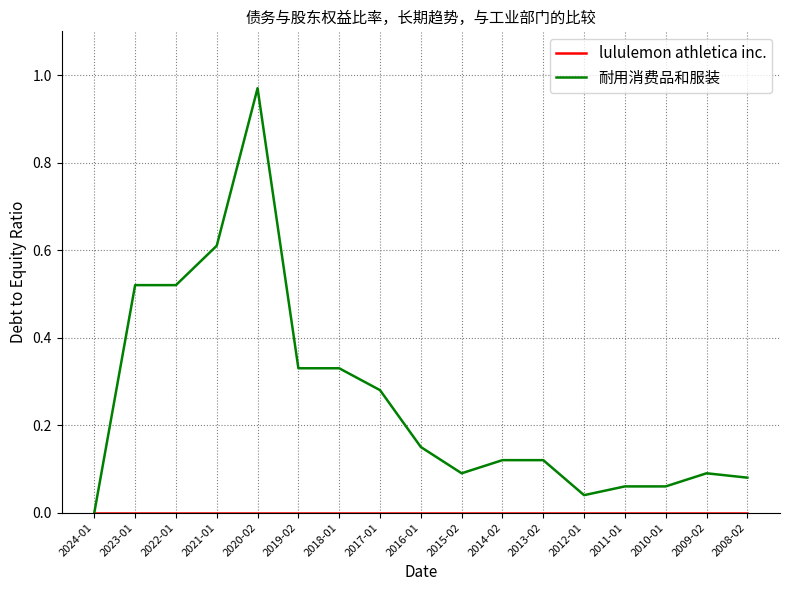

Is it true that 耐用消费品和服装 equals 0.0 at 2011-01?

False